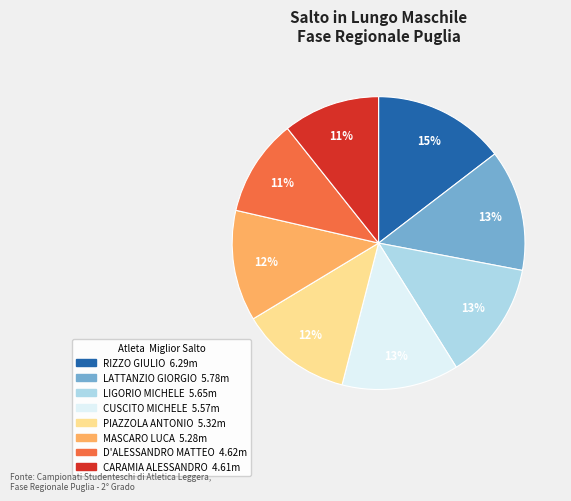

To the nearest percent, what is the difference between the largest and smallest slice percentages?

4%